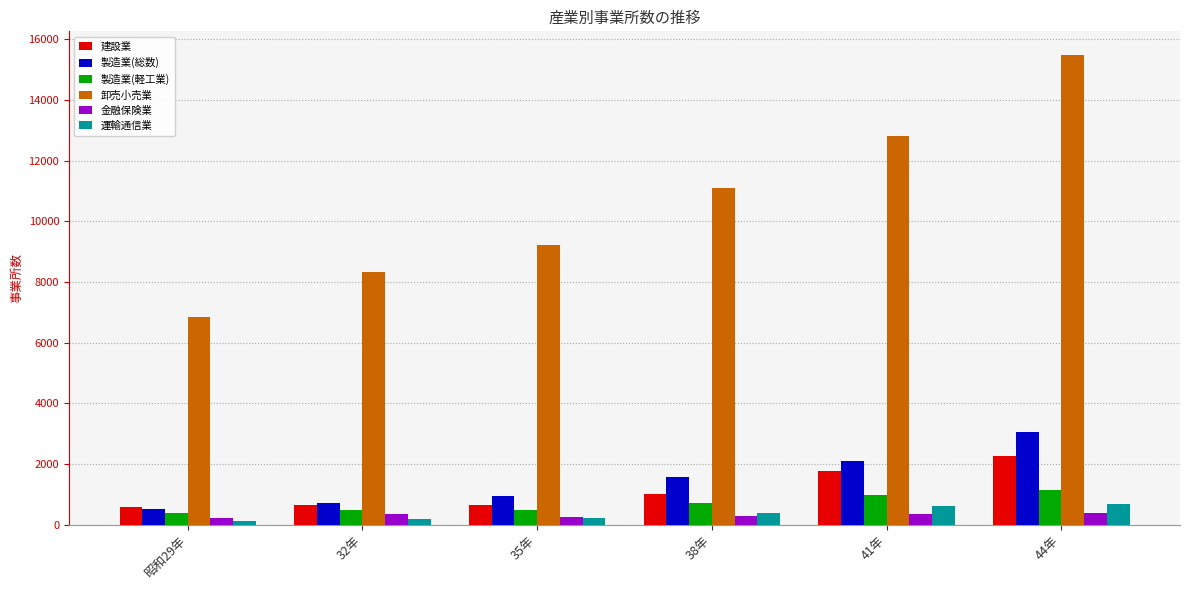

Where is 運輸通信業 nearest to the value 390?

38年